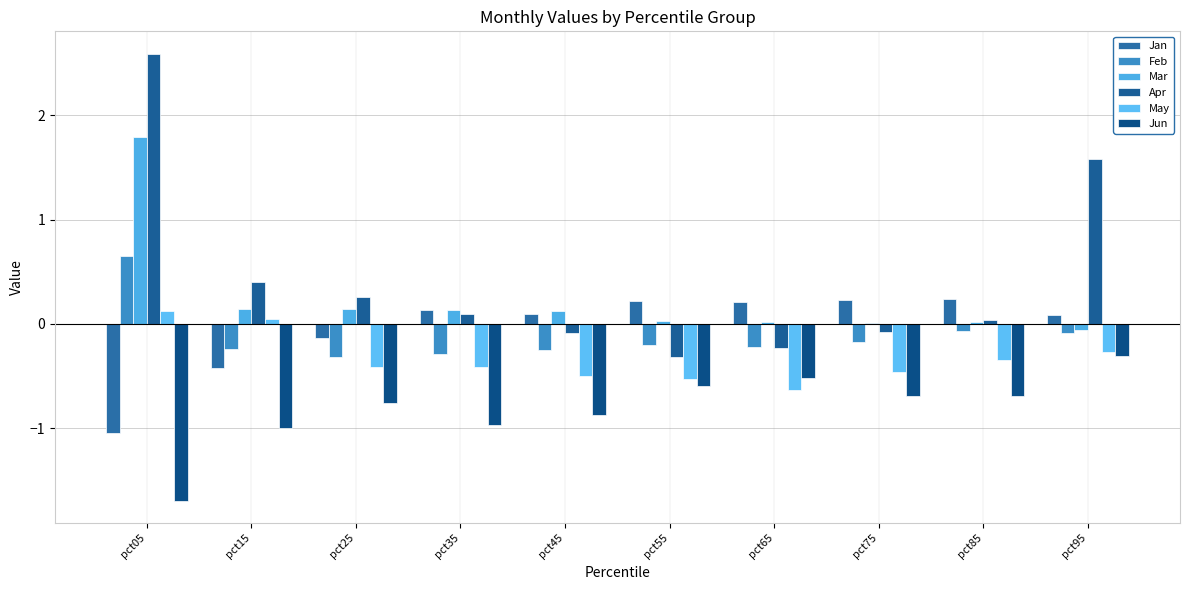

What is the sum of the Feb values at pct95 and pct75?

-0.3